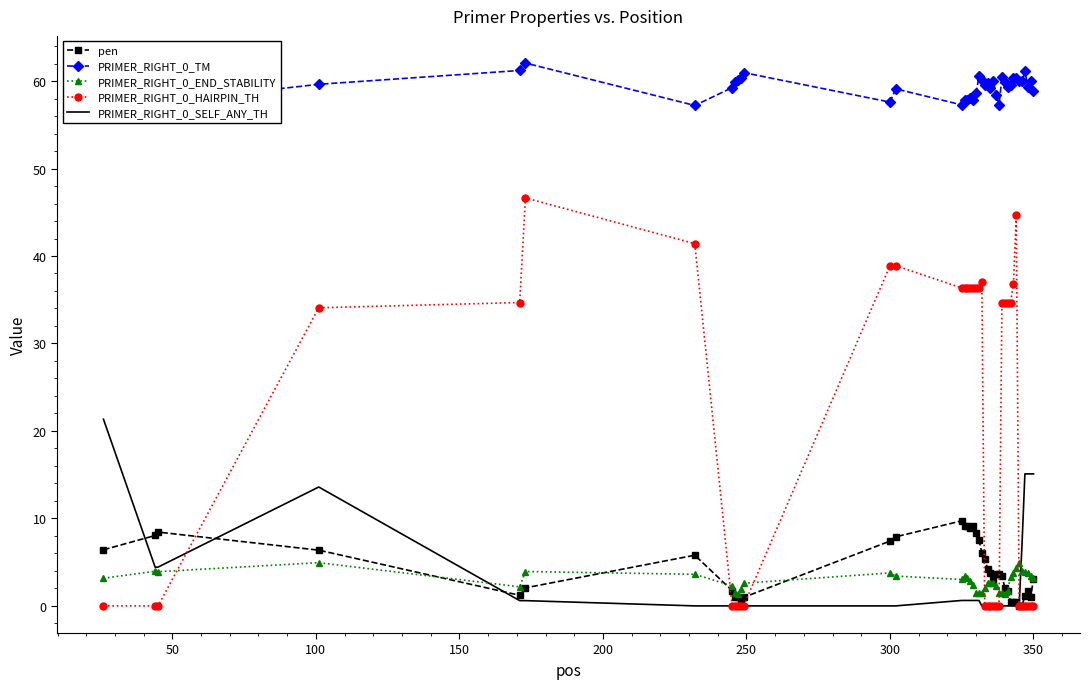

What is the maximum value for PRIMER_RIGHT_0_END_STABILITY?

4.9